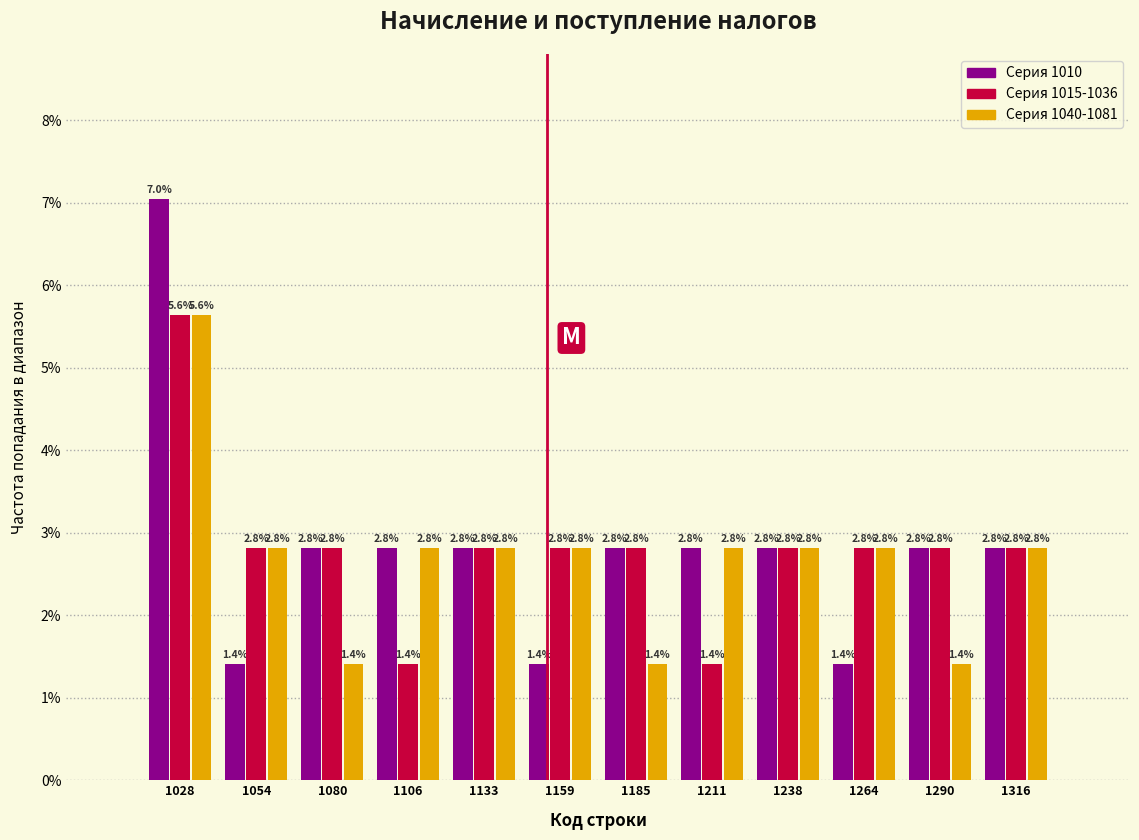

Reading left to right, list every range on the x-axis with the height of the bar of each series over it. The bar edges are not printed on the chart, so give them approximately, as read against the axis.

1015 to 1040: Серия 1010=7.0	Серия 1015-1036=5.6	Серия 1040-1081=5.6
1040 to 1070: Серия 1010=1.4	Серия 1015-1036=2.8	Серия 1040-1081=2.8
1070 to 1095: Серия 1010=2.8	Серия 1015-1036=2.8	Серия 1040-1081=1.4
1095 to 1120: Серия 1010=2.8	Серия 1015-1036=1.4	Серия 1040-1081=2.8
1120 to 1145: Серия 1010=2.8	Серия 1015-1036=2.8	Серия 1040-1081=2.8
1145 to 1175: Серия 1010=1.4	Серия 1015-1036=2.8	Серия 1040-1081=2.8
1175 to 1200: Серия 1010=2.8	Серия 1015-1036=2.8	Серия 1040-1081=1.4
1200 to 1225: Серия 1010=2.8	Серия 1015-1036=1.4	Серия 1040-1081=2.8
1225 to 1250: Серия 1010=2.8	Серия 1015-1036=2.8	Серия 1040-1081=2.8
1250 to 1280: Серия 1010=1.4	Серия 1015-1036=2.8	Серия 1040-1081=2.8
1280 to 1305: Серия 1010=2.8	Серия 1015-1036=2.8	Серия 1040-1081=1.4
1305 to 1330: Серия 1010=2.8	Серия 1015-1036=2.8	Серия 1040-1081=2.8